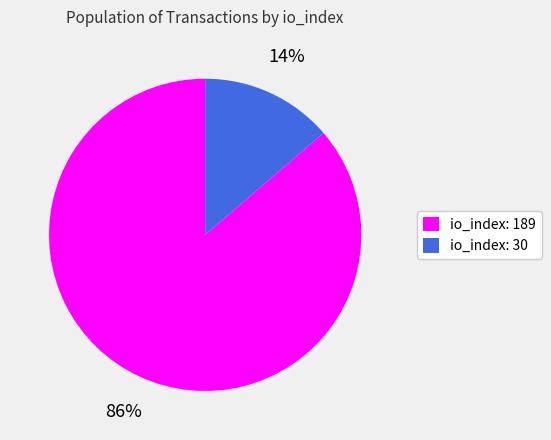

Count the number of slices in the pie.

2